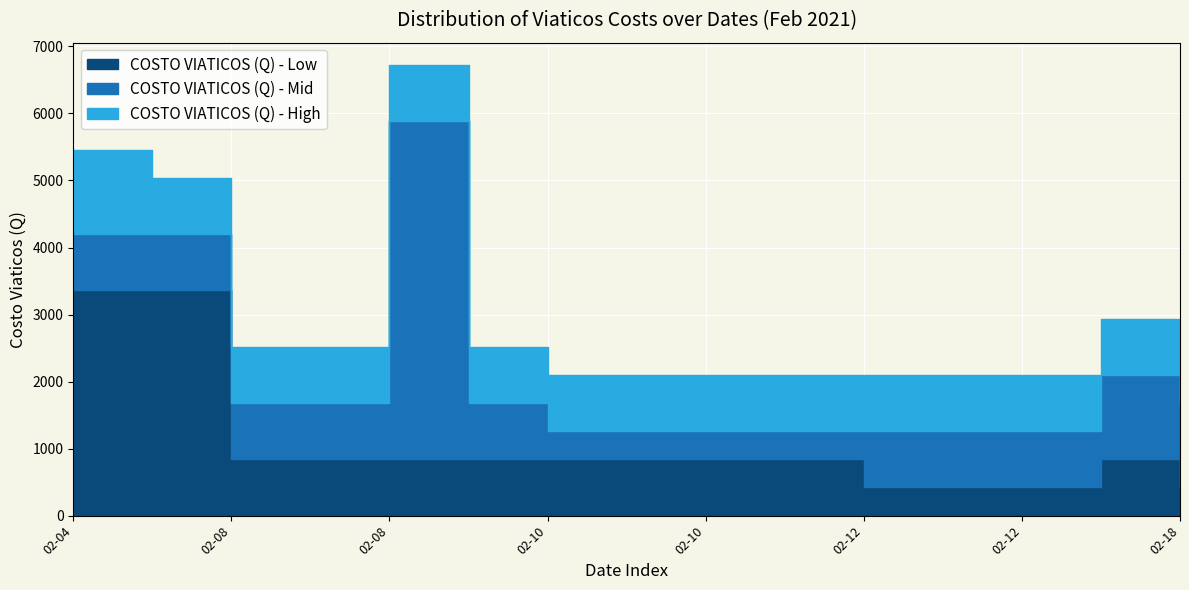

Which has a higher value, 02-10 or 02-12?

02-10